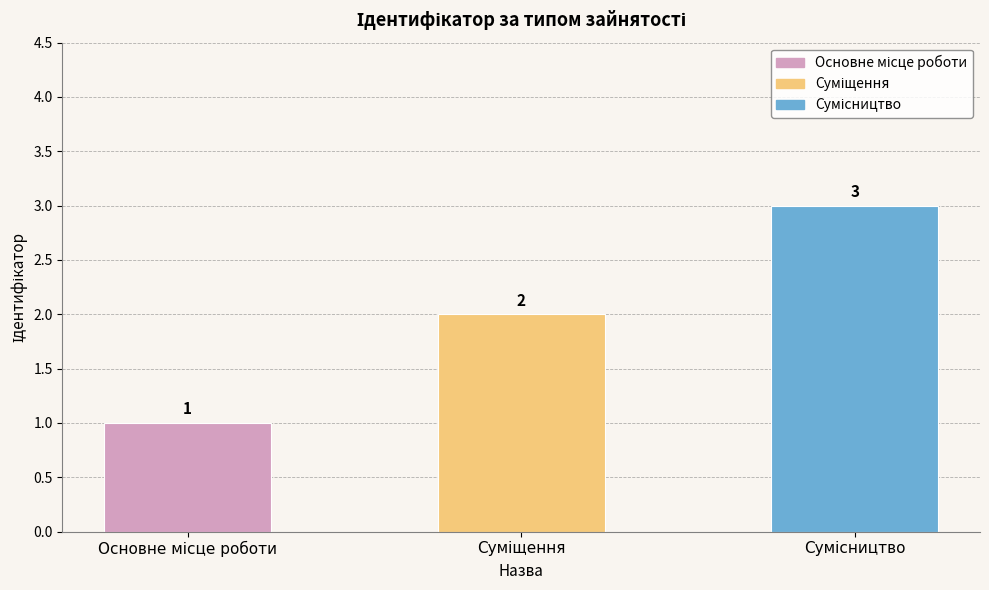

What is the value of the 3rd bar from the left?

3